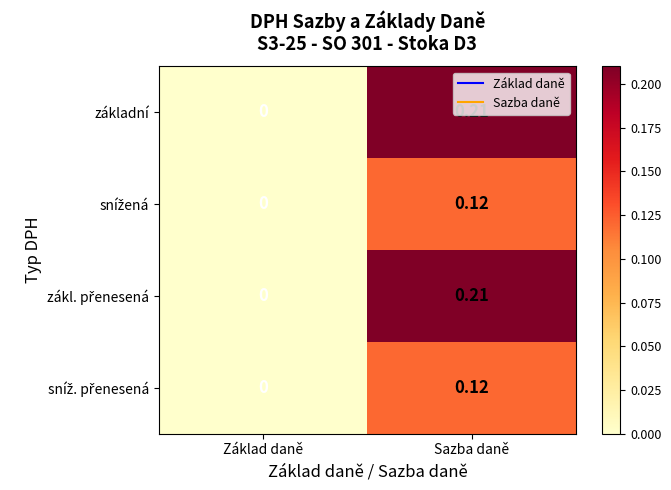

At which category is the sum across all series the highest?

Sazba daně